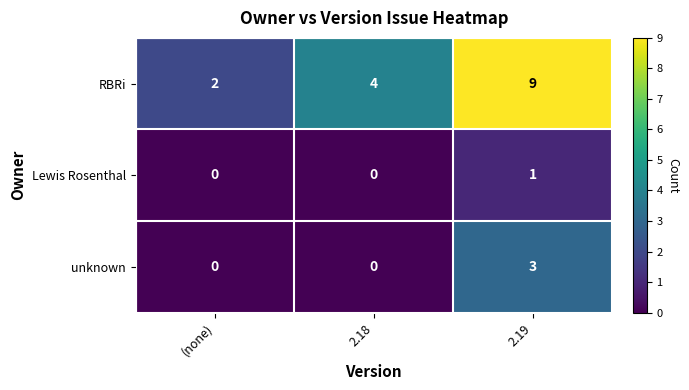

Rank the categories by RBRi value from lowest to highest.

(none), 2.18, 2.19